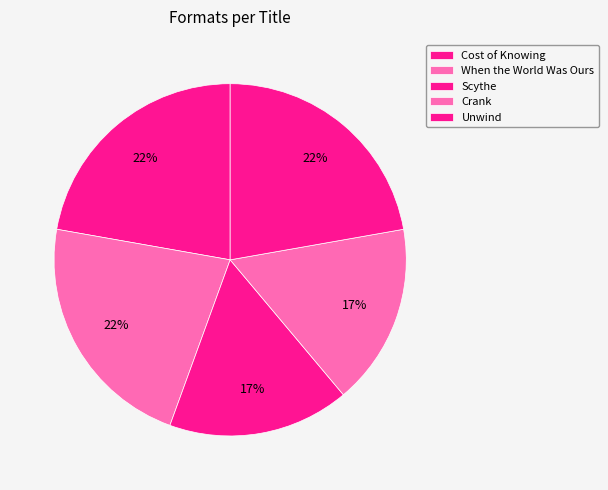

What is the smallest slice in the pie chart?

Scythe